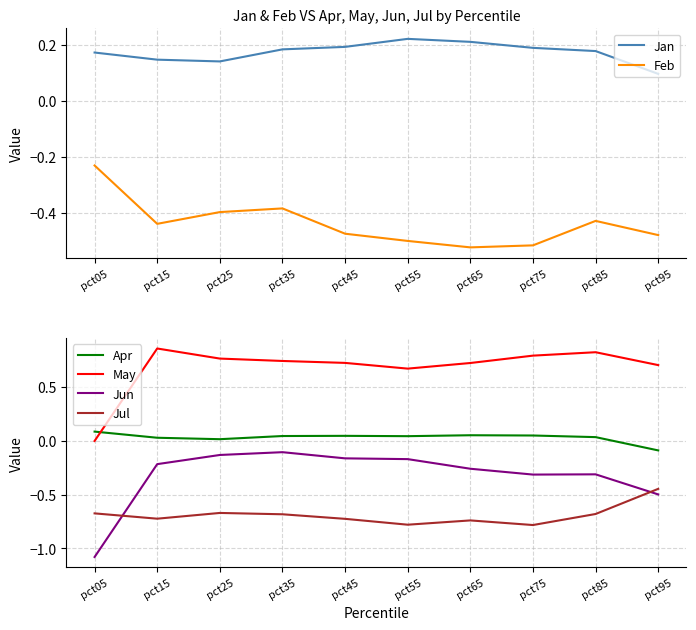

True or false: May and Feb cross at least once.

False